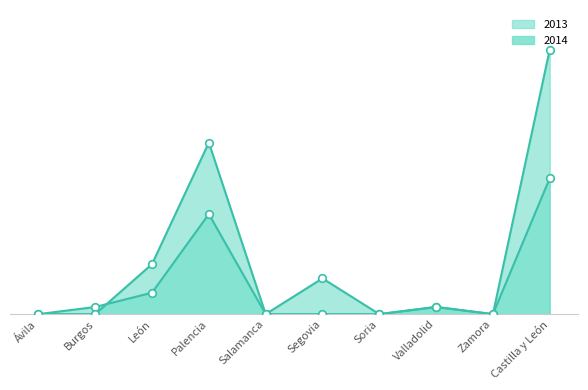

At how many categories does at least one series exceed 6?

3